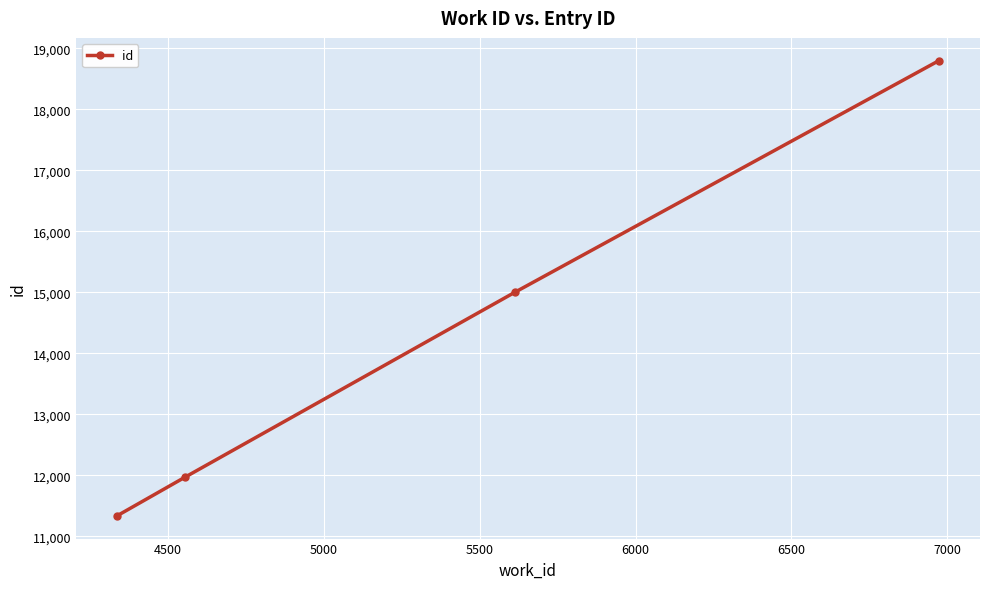

What is the value of the 3rd point from the left?

14999